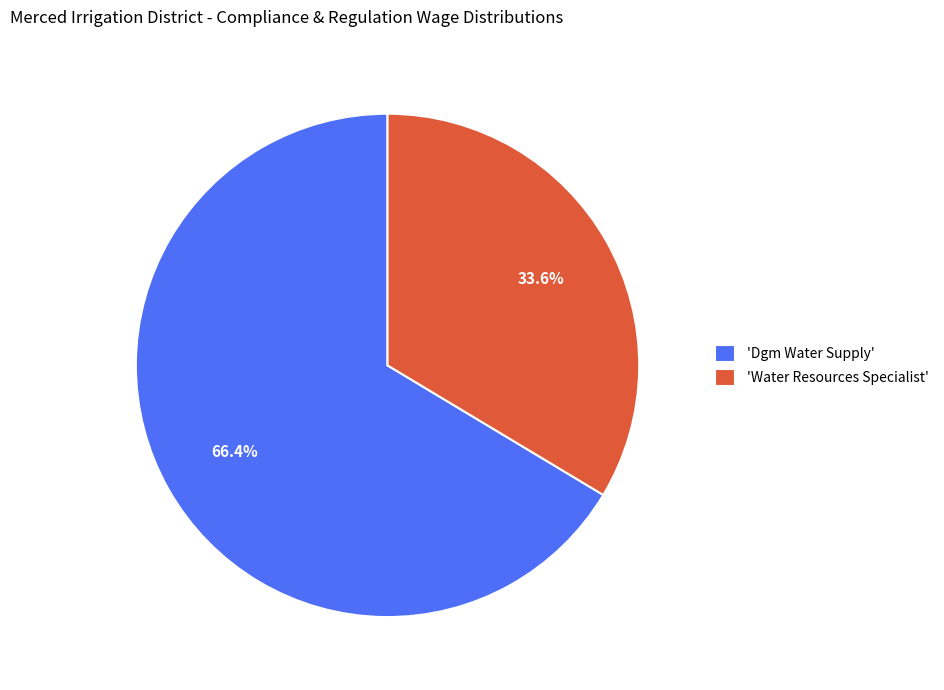

Which category has the biggest portion of the pie?

'Dgm Water Supply'